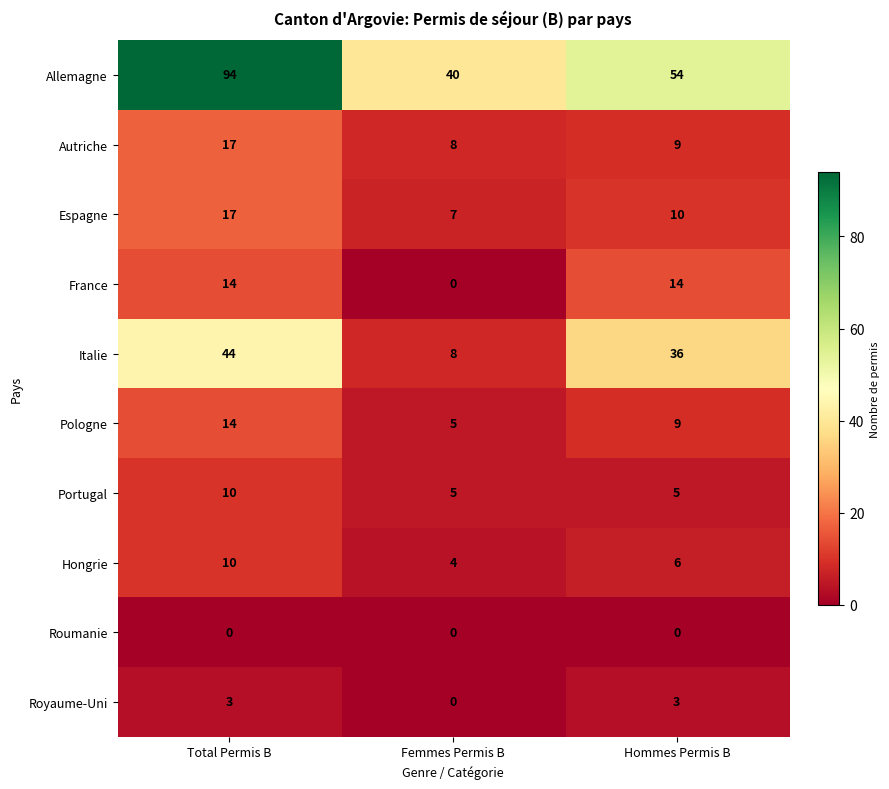

Is it true that Pologne equals 5 at Total Permis B?

False